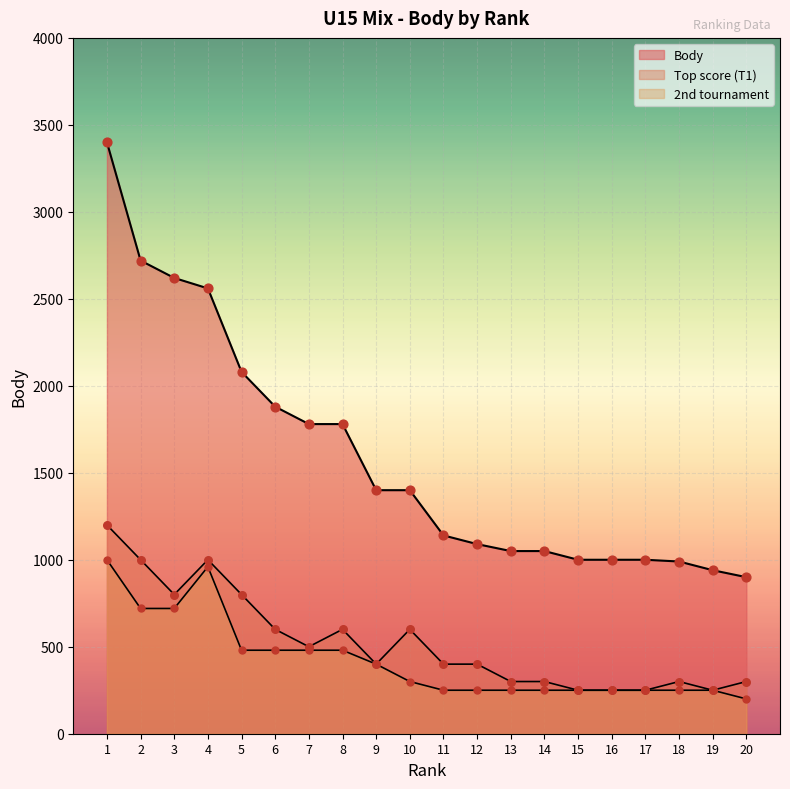

Is the value of col_8 at 15 greater than the value of Body at 8?

No